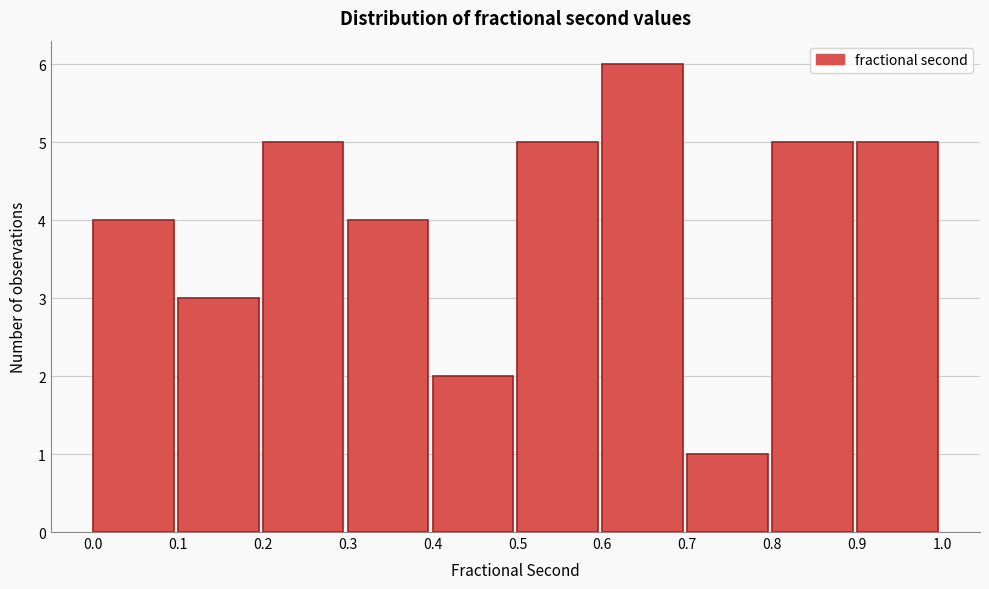

How tall is the bar that spans 0.8 to 0.9 on the x-axis? The values are not printed on the chart, so give them approximately, as read against the axis.

5